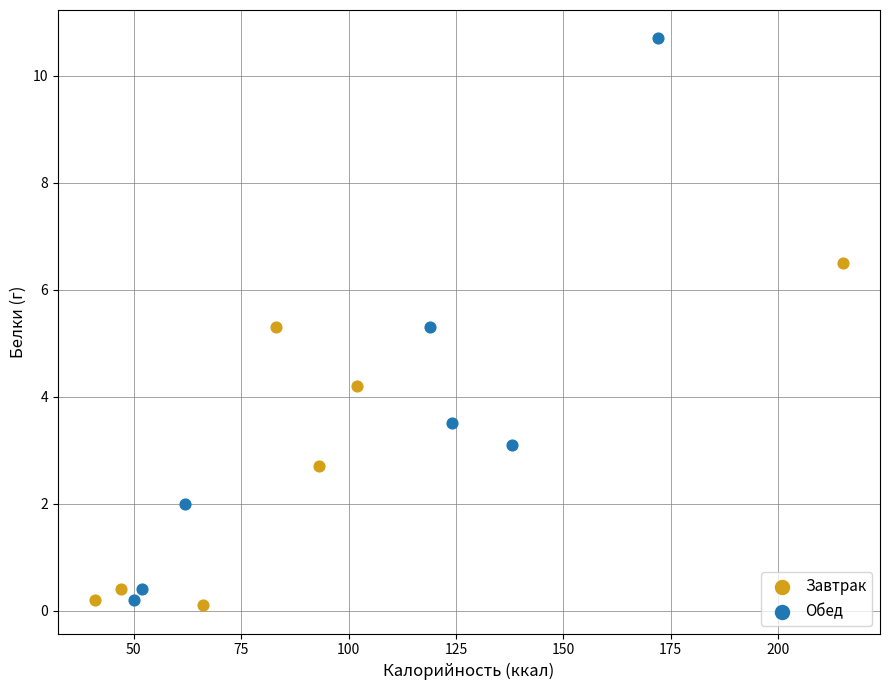

Which series has the widest spread of Y values?

Обед